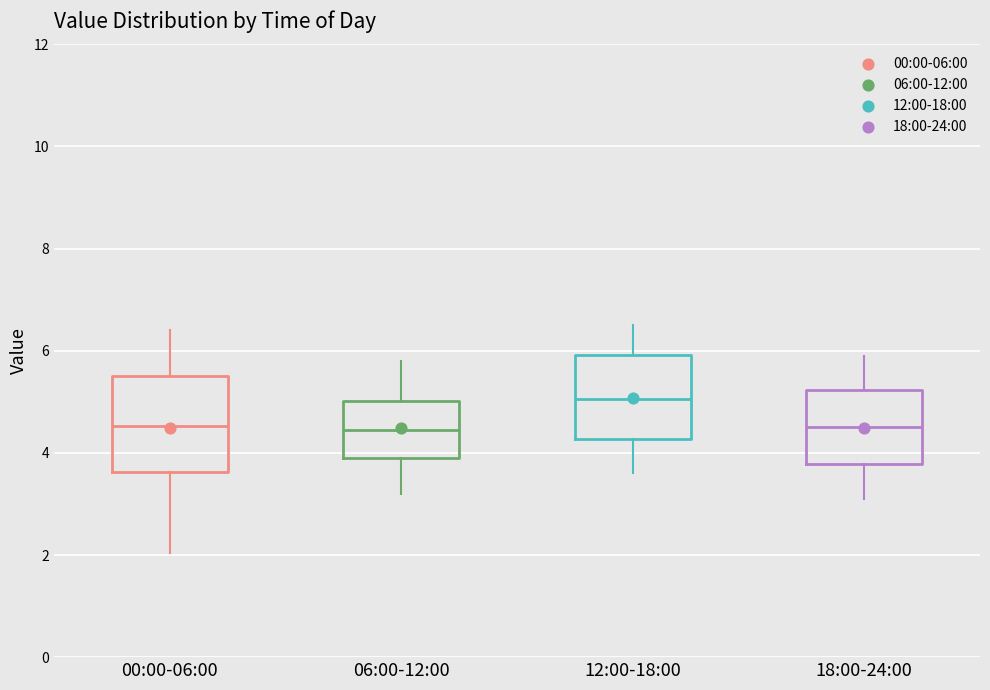

Where is the lower edge of the box for 06:00-12:00 on the y-axis? The values are not printed on the chart, so give them approximately, as read against the axis.

4.0